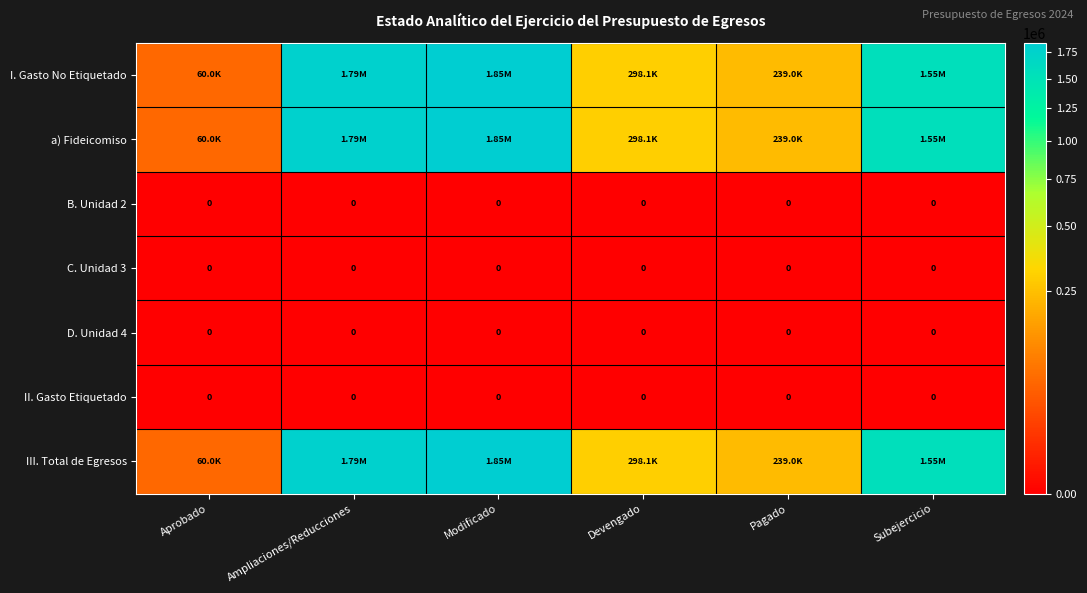

The III. Total de Egresos series shows 106079.4 at Pagado. True or false?

False